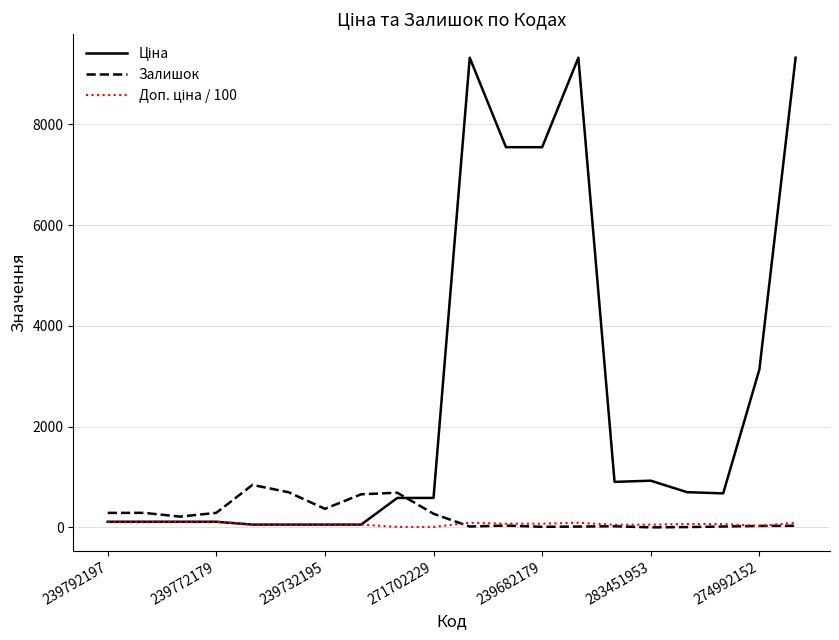

Is this an area chart (filled region under the line)?

No